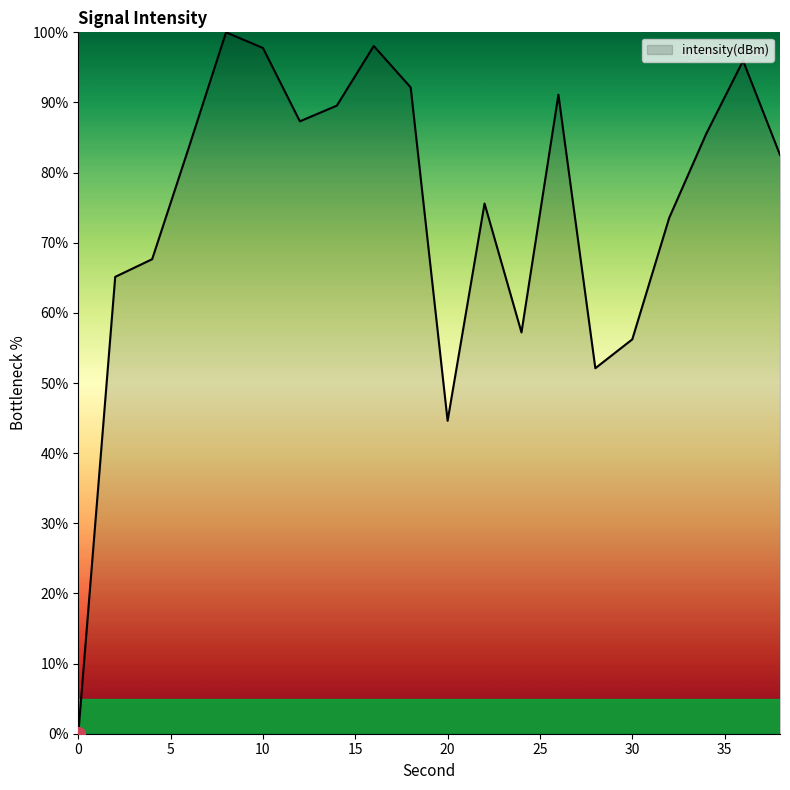

What is the maximum value shown in the chart?

100.0